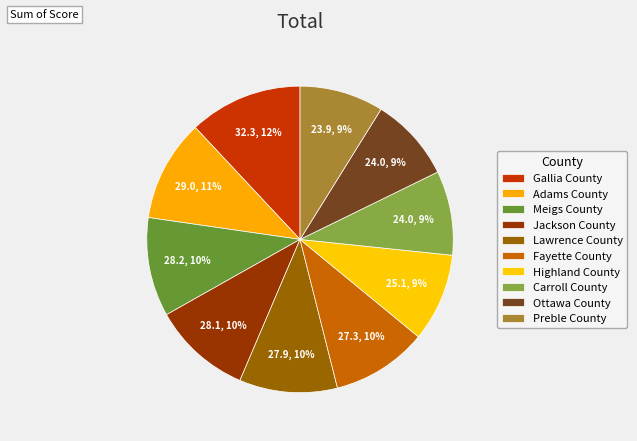

What is the change in value from Gallia County to Ottawa County?

-8.3